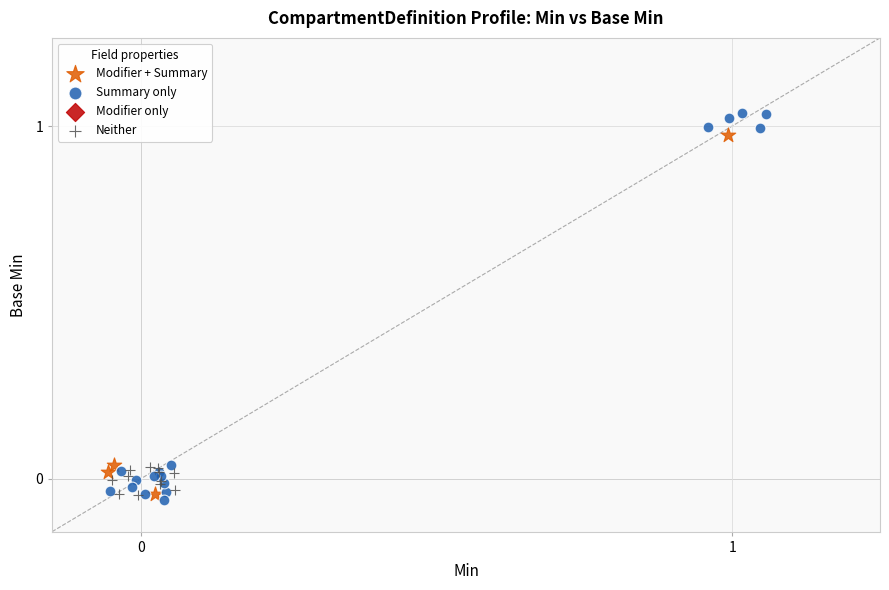

Which series contains the highest Y value?

Summary only